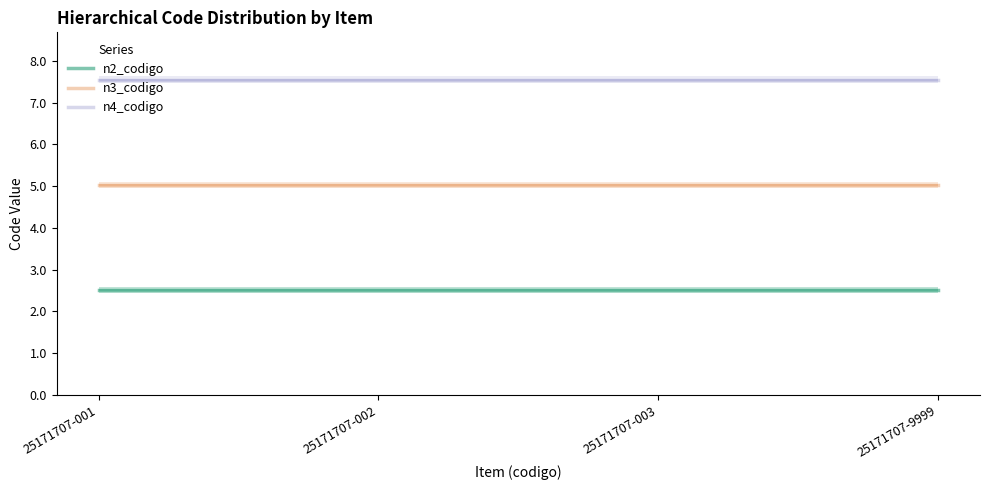

What is the total value across all series at 25171707-002?

15.1